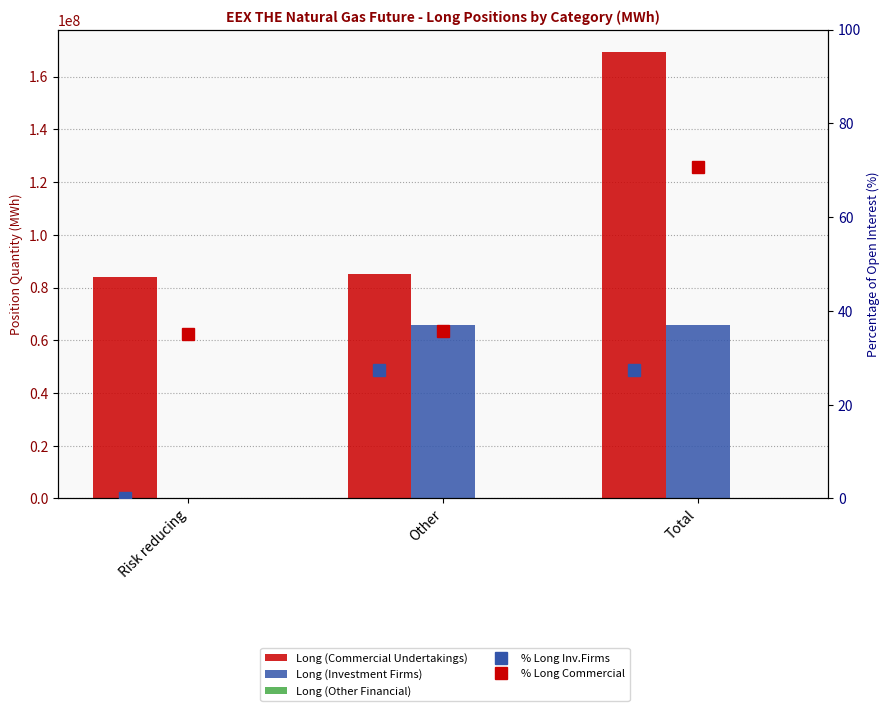

Where is Long (Commercial Undertakings) nearest to the value 126704900?

Other